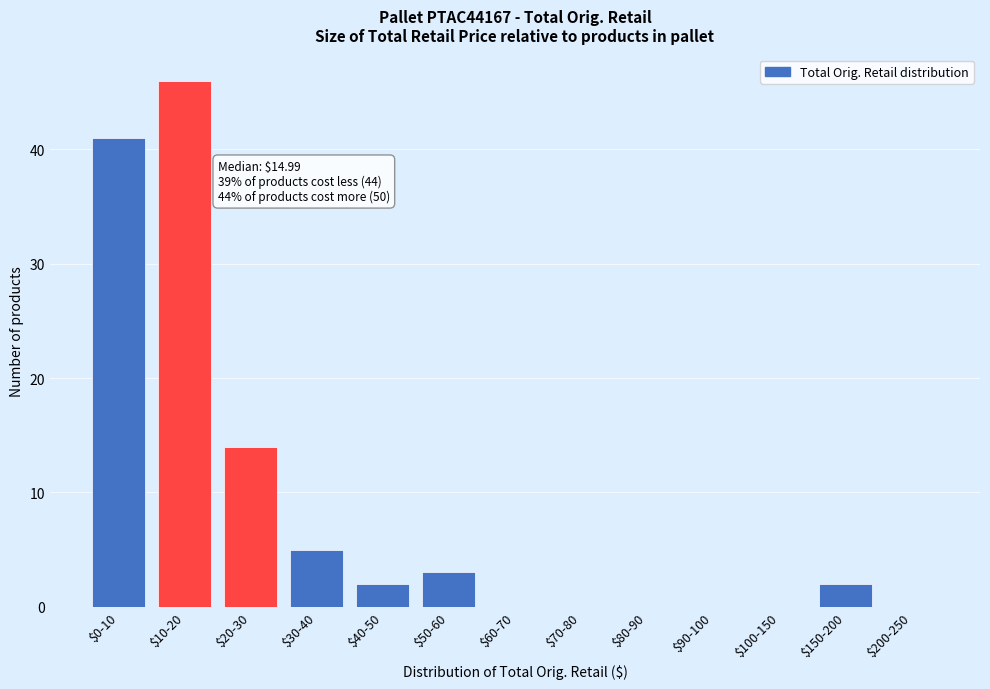

What is the sum of all values?

113